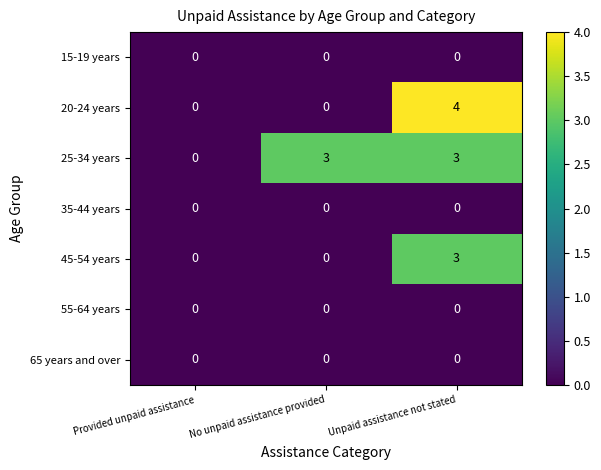

At which label is 25-34 years closest to 1?

Provided unpaid assistance